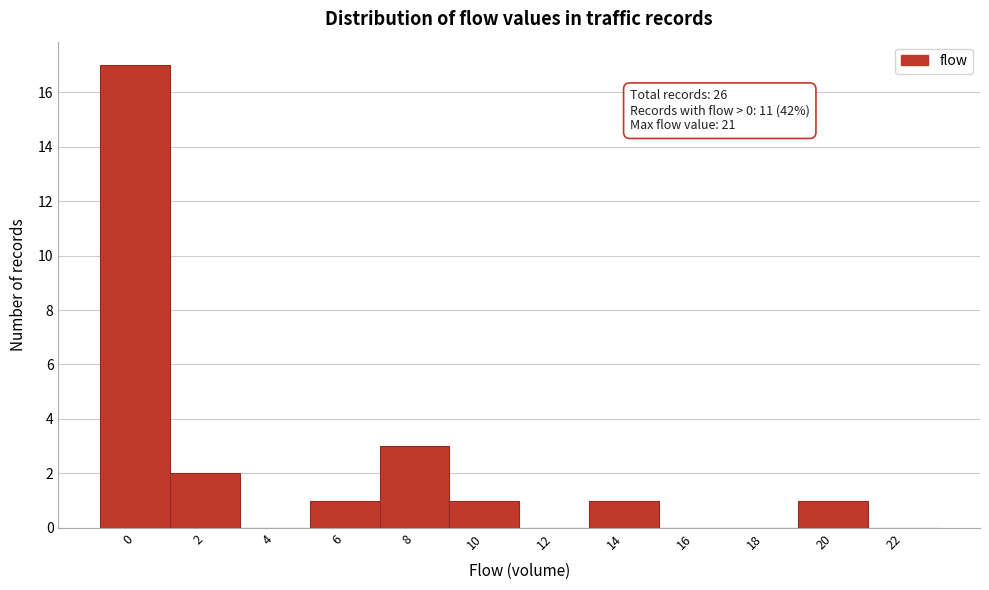

Reading left to right, extract all data points from this chart.

0=17	2=2	4=0	6=1	8=3	10=1	12=0	14=1	16=0	18=0	20=1	22=0